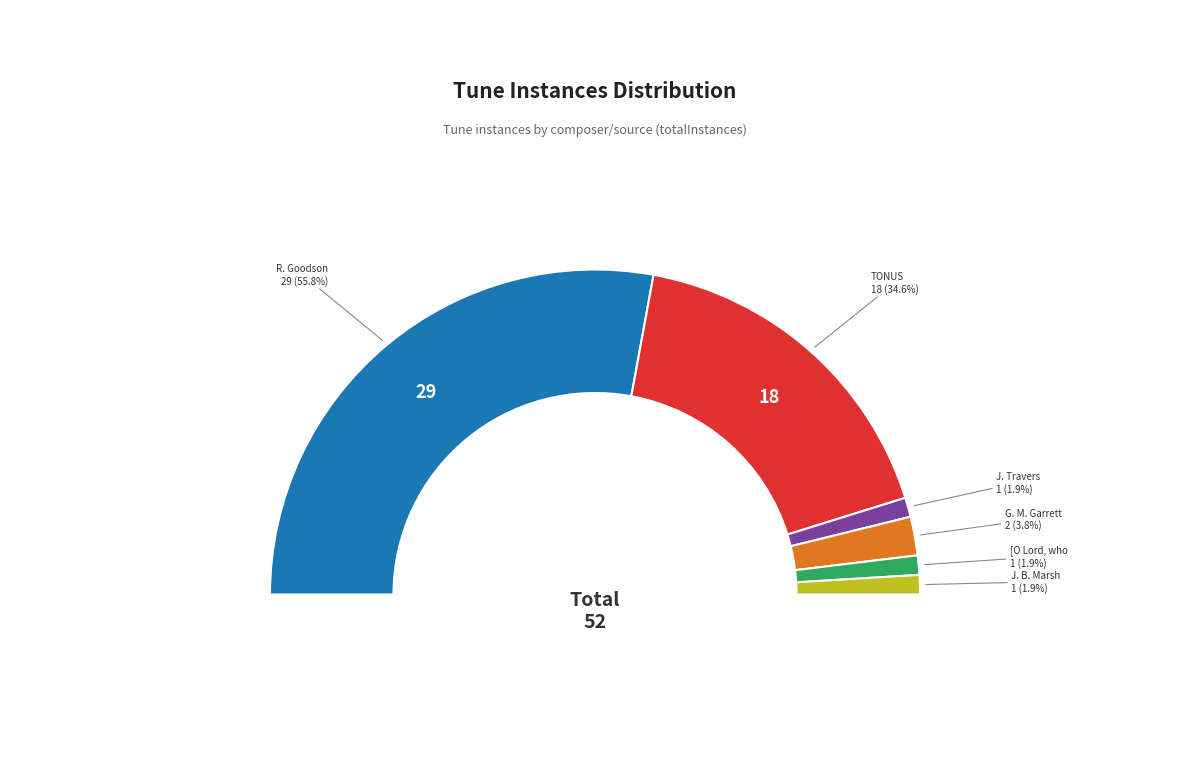

Combined, what portion of the pie is R. Goodson
[Lord, who shall
abide] (chant_51766) and J. Travers
[Lord, who shall
abide] (travers)?

57.7%